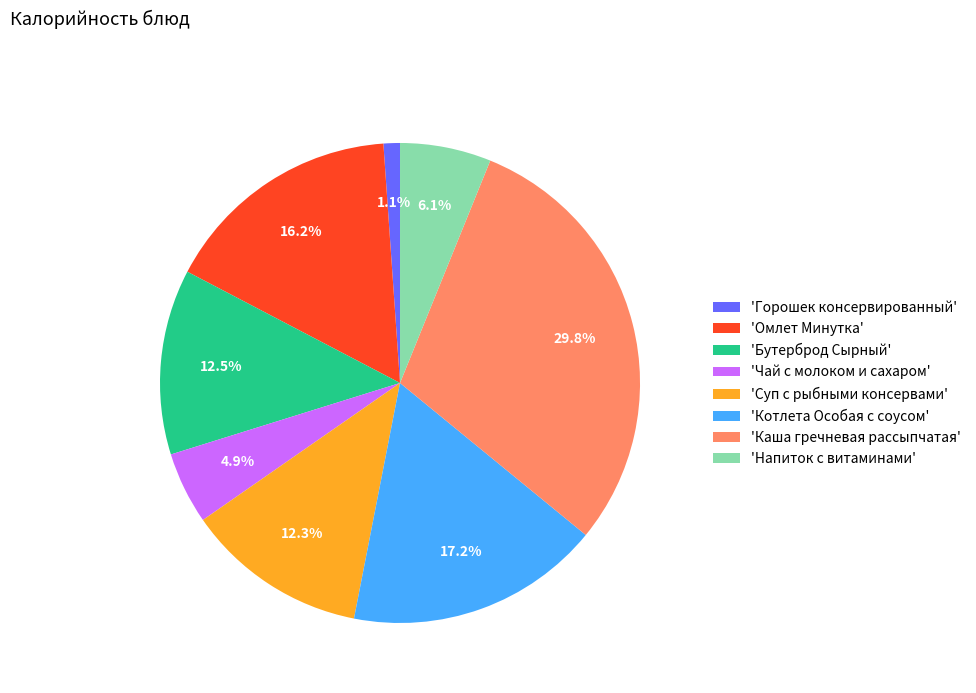

What is the smallest slice in the pie chart?

'Горошек консервированный'